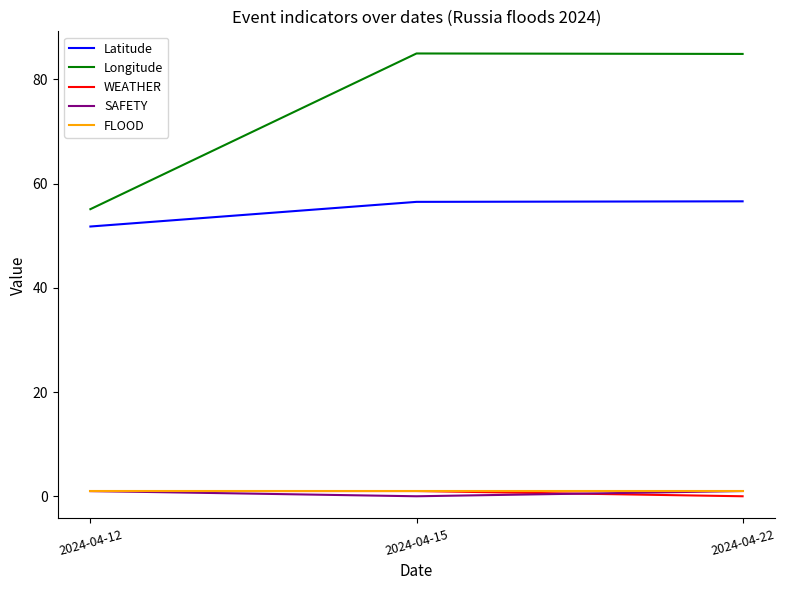

What is the total value across all series at 2024-04-15?

143.5